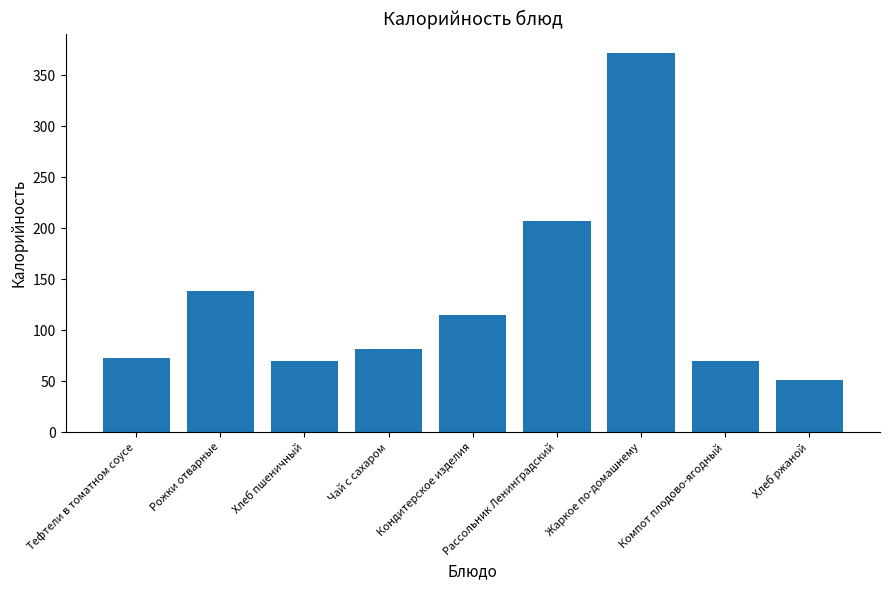

What is the label of the 4th bar from the right?

Рассольник Ленинградский